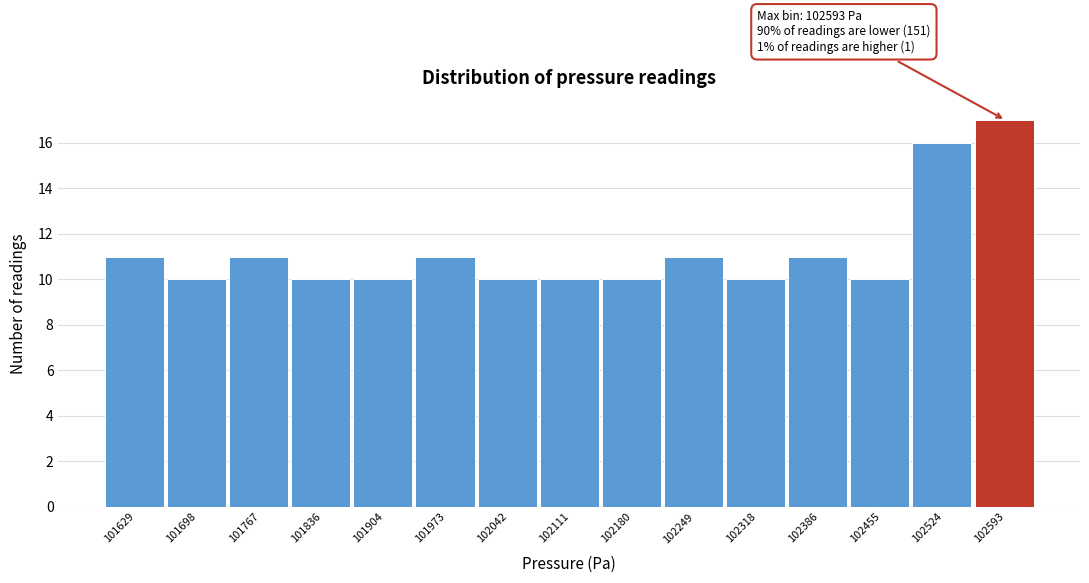

Over which range of the x-axis is the bar tallest?

102560 to 102630